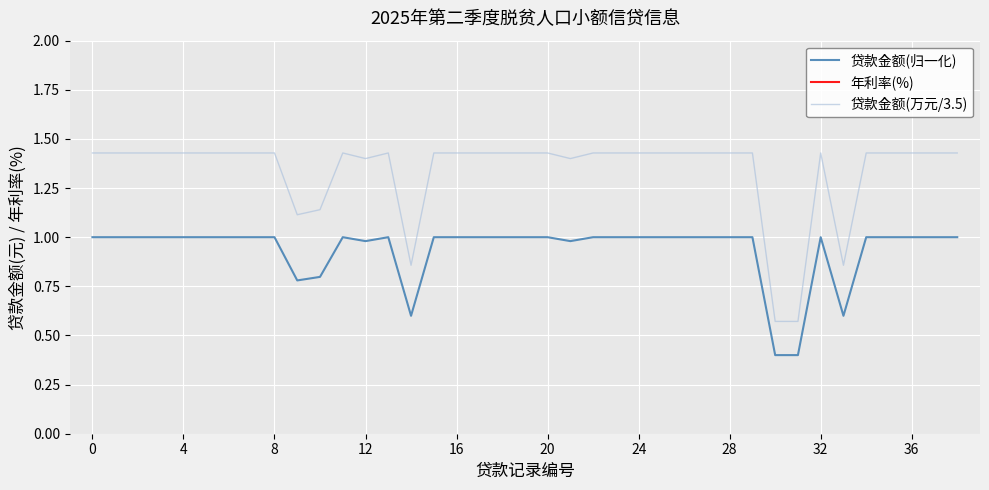

Which has a higher value, 16 or 22?

16